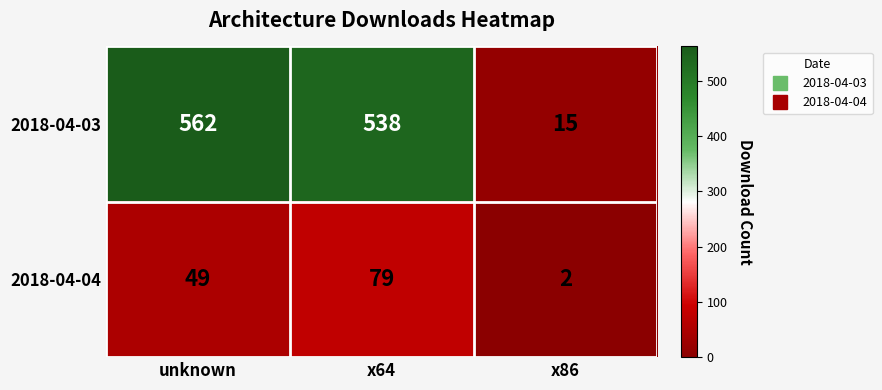

The 2018-04-03 series shows 3 at x86. True or false?

False